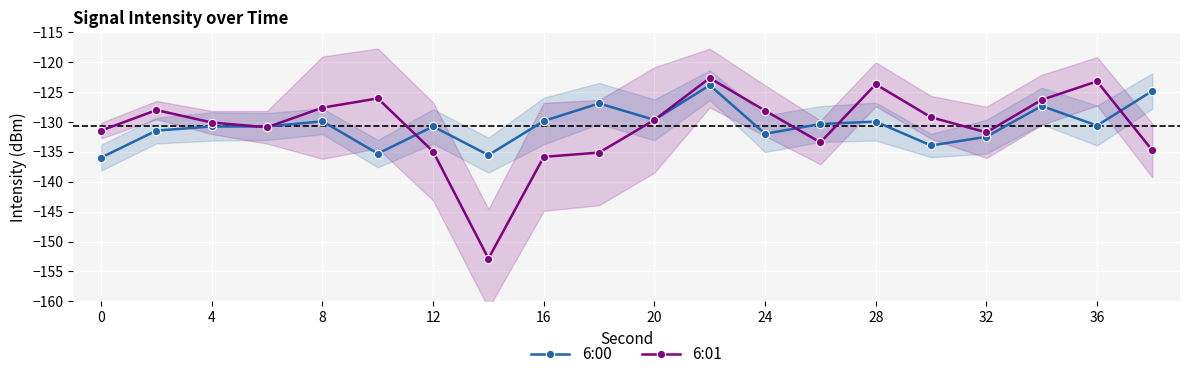

How many data points in 6:01 are above -129?

8